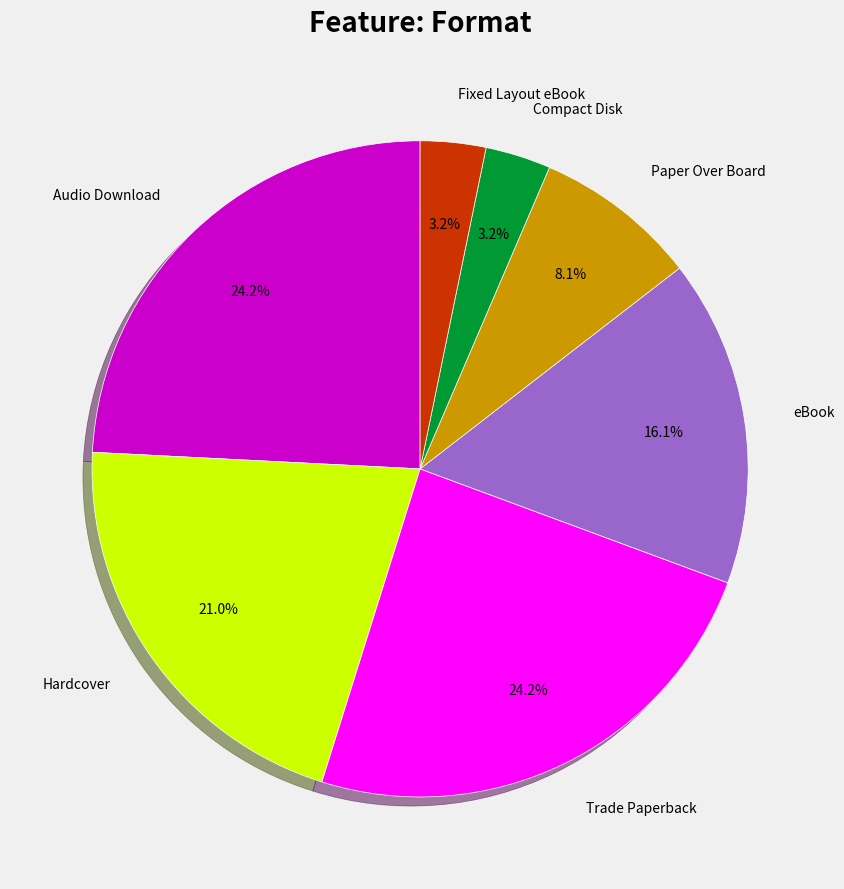

The Paper Over Board slice represents 14% of the pie. True or false?

False